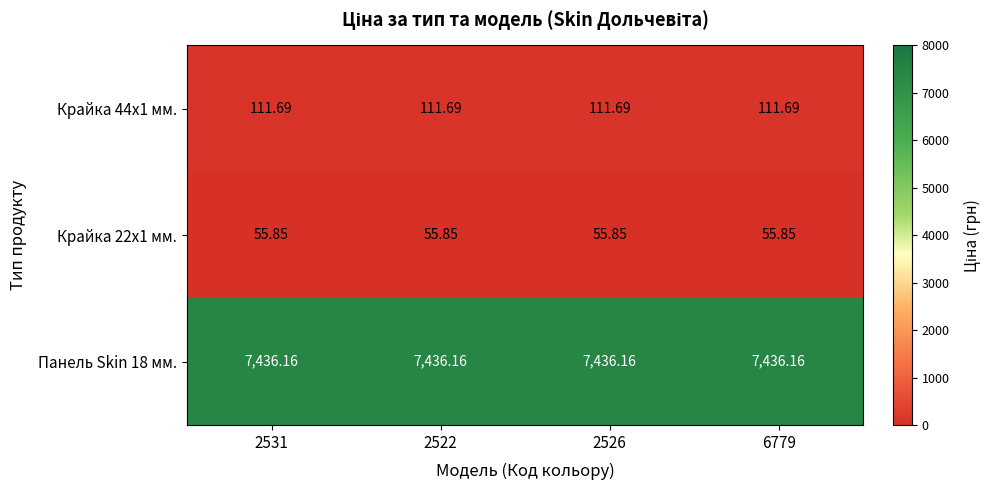

Is the value of Крайка 44x1 мм. at 2526 greater than the value of Панель Skin 18 мм. at 6779?

No